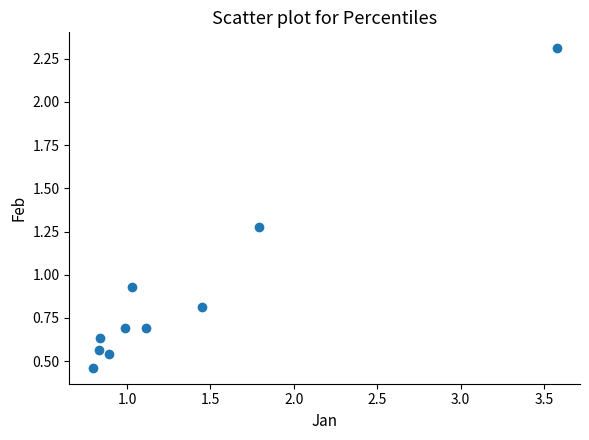

What is the range of Y values (max minus min)?

1.8